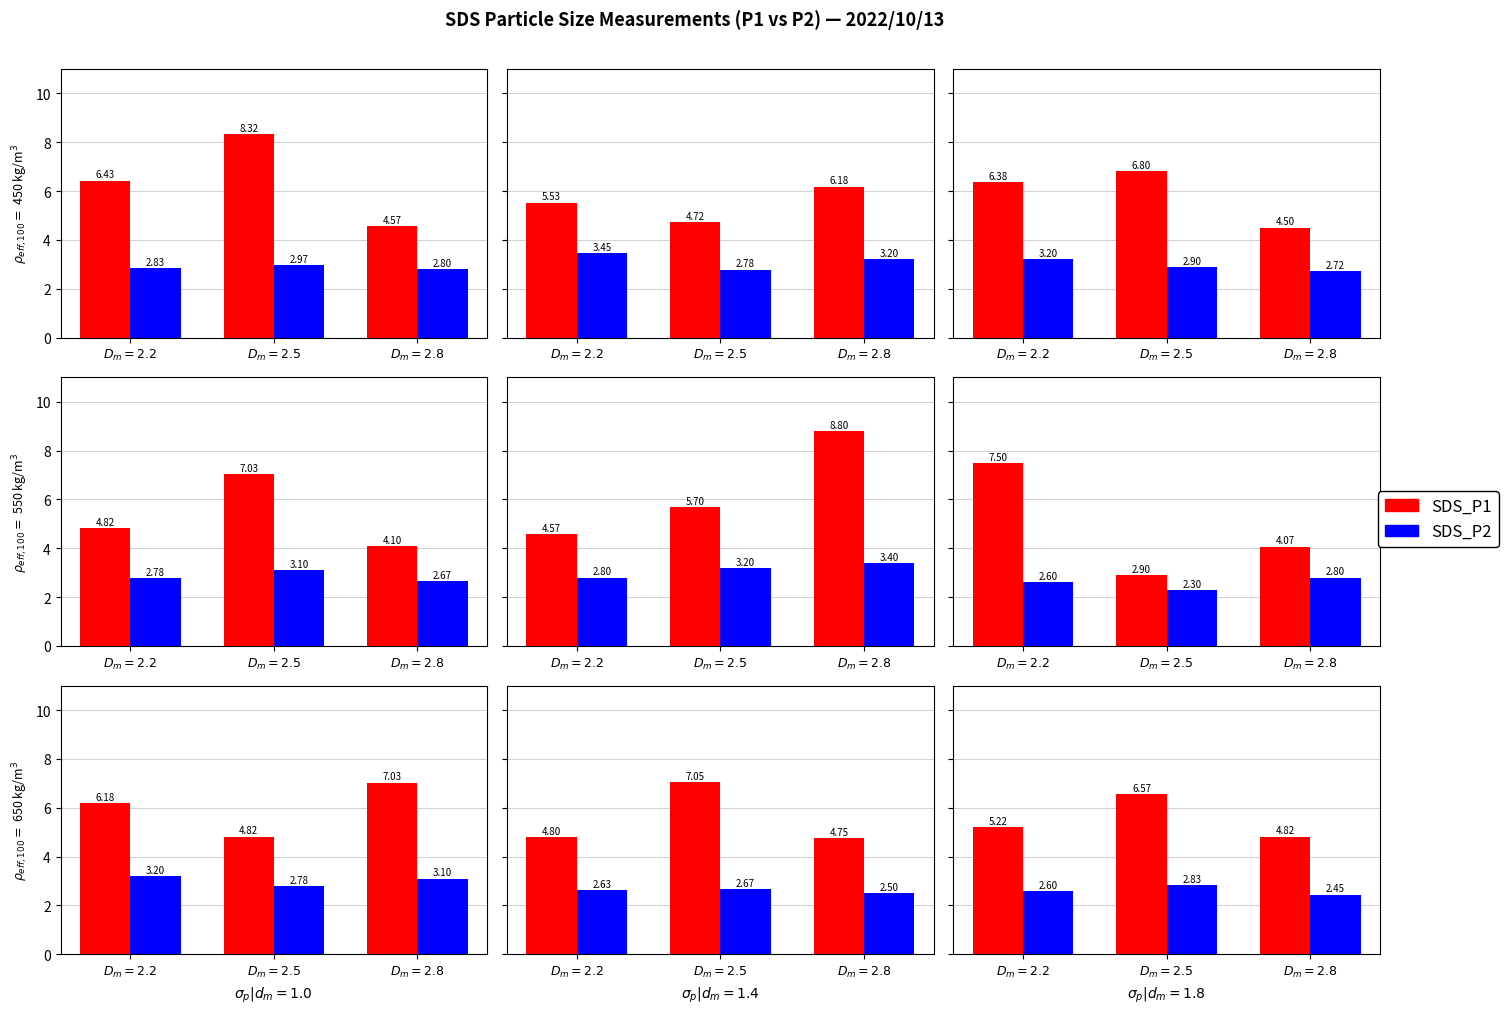

Where does the SDS_P1 series first go above 5?

$D_m=2.2$